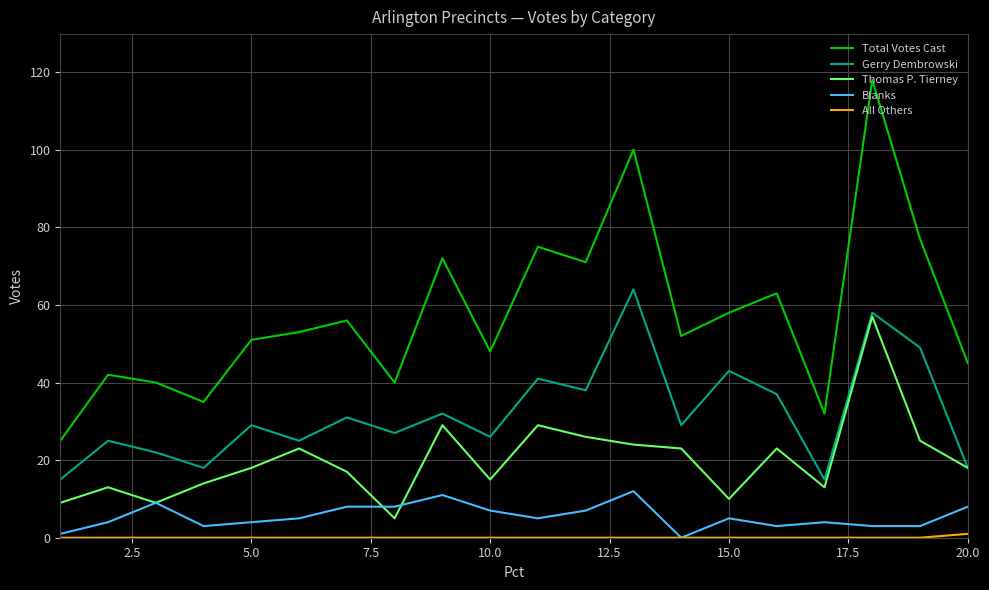

What is the lowest value of the Gerry Dembrowski series?

15